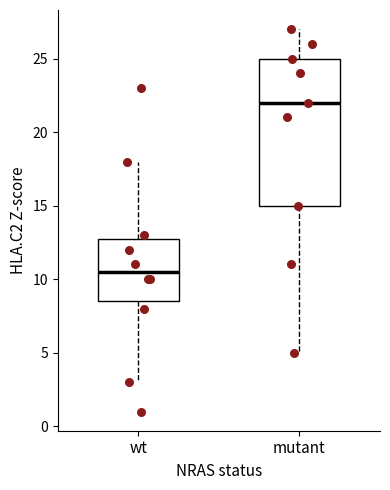

Comparing the boxes themselves (not the whiskers), which one is the tallest?

mutant